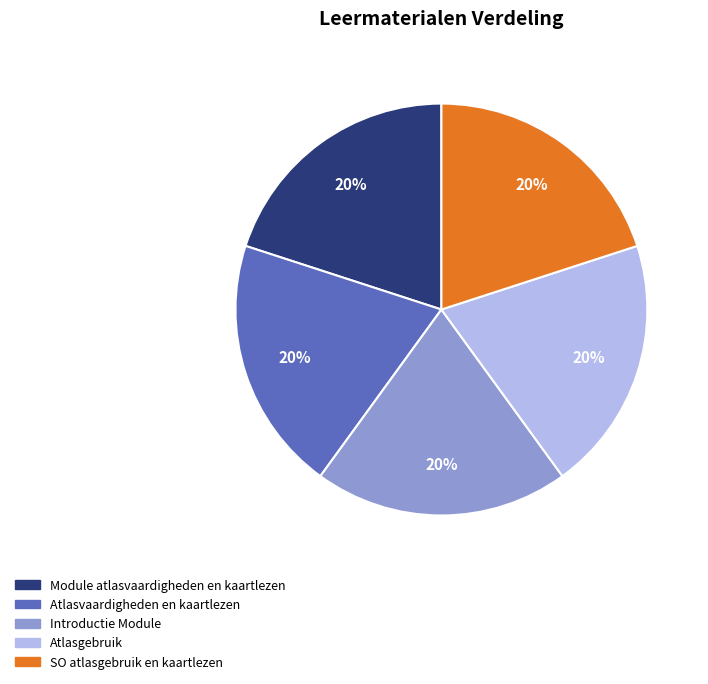

What is the ratio of the value at SO atlasgebruik en kaartlezen to the value at Introductie Module?

1.0